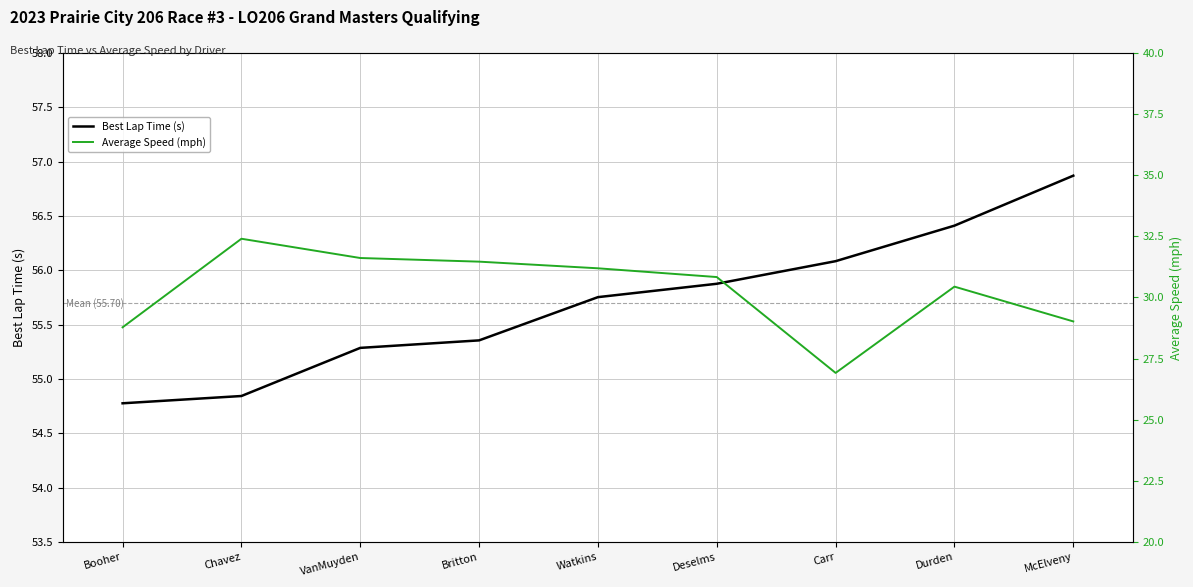

What is the approximate value of Average Speed (mph) at Booher?

28.8